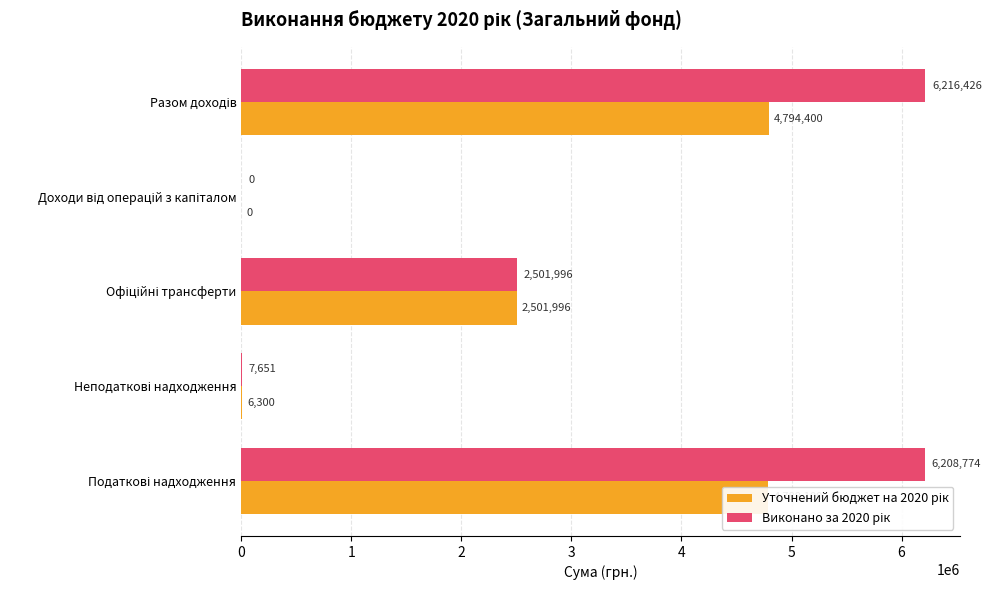

What is the greatest value displayed?

6216425.7